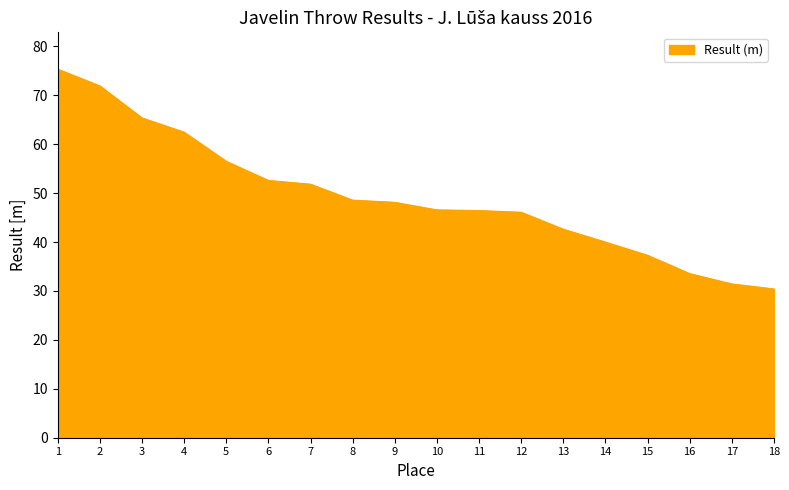

The chart shows a value of 19.7 at 6. True or false?

False